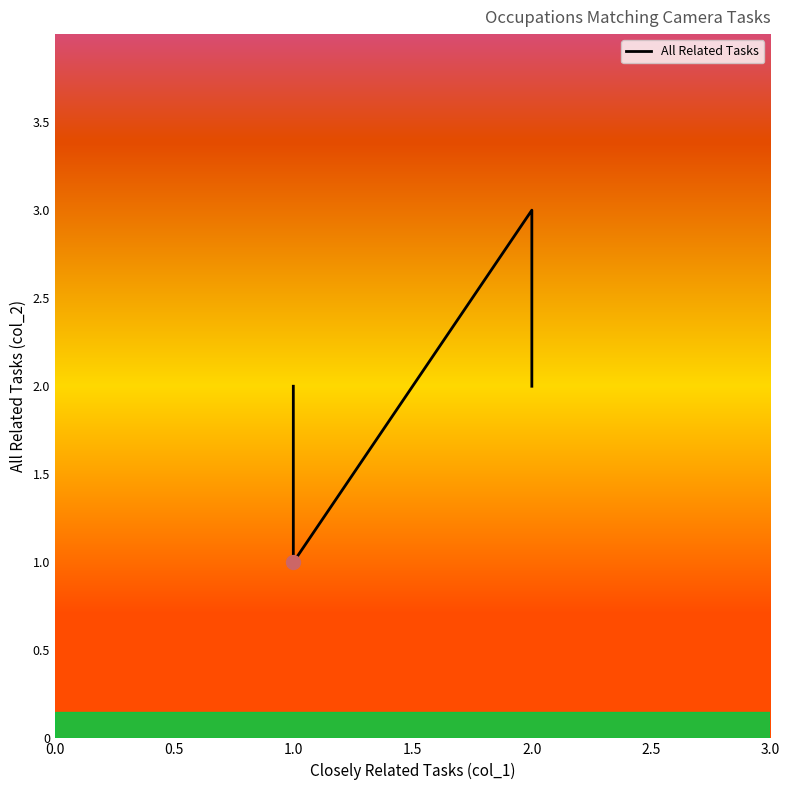

What is the difference between the maximum and minimum values?

2